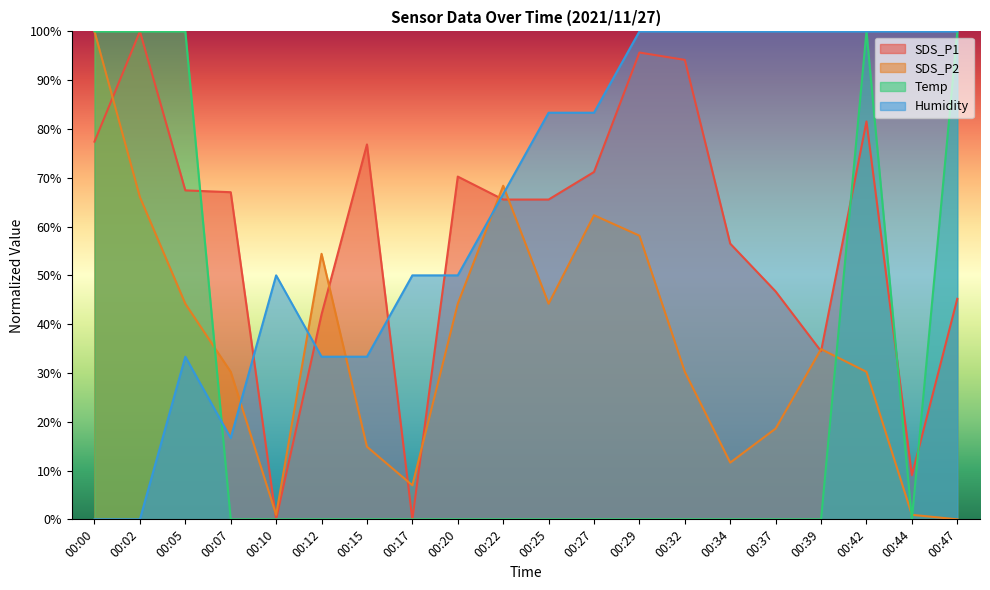

How many times do SDS_P2 and Humidity cross each other?

5